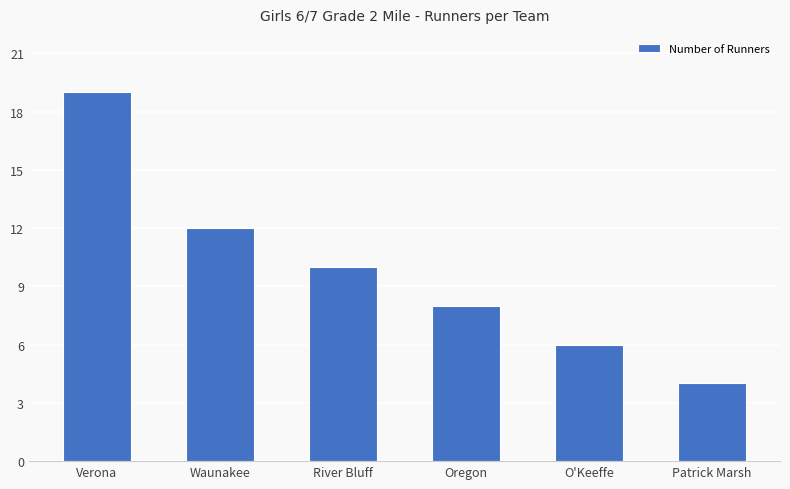

True or false: the data shows 3 at Waunakee.

False